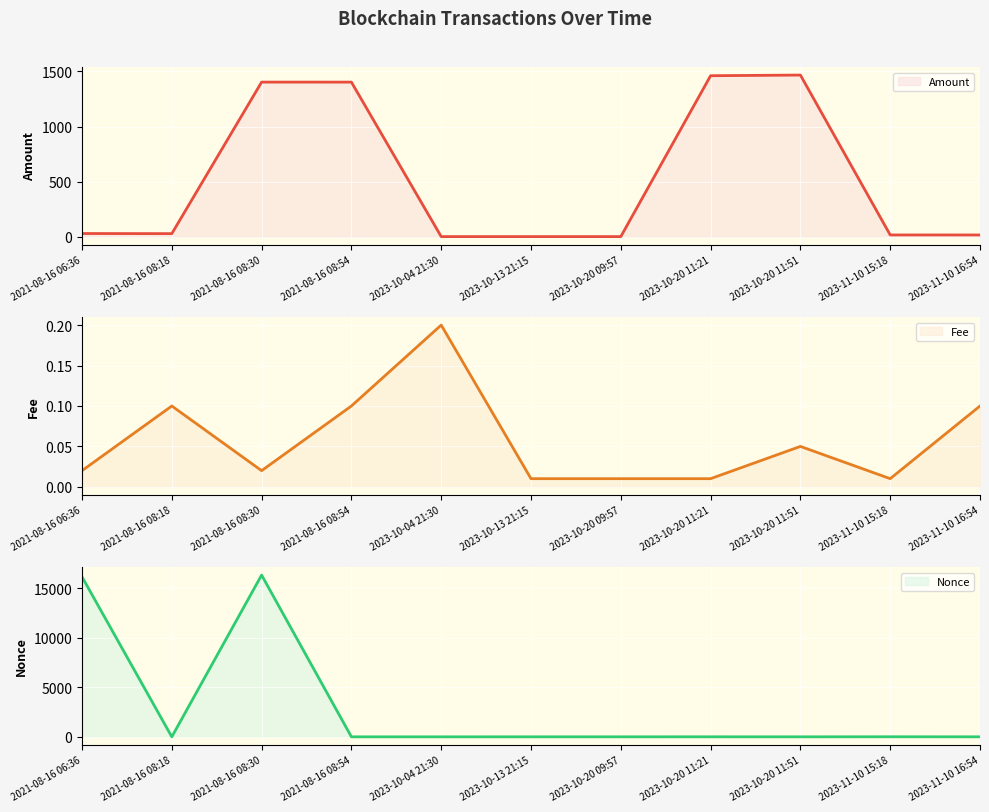

List the labels in order of Amount value, smallest first.

2023-10-04 21:30, 2023-10-13 21:15, 2023-10-20 09:57, 2023-11-10 16:54, 2023-11-10 15:18, 2021-08-16 08:18, 2021-08-16 06:36, 2021-08-16 08:54, 2021-08-16 08:30, 2023-10-20 11:21, 2023-10-20 11:51